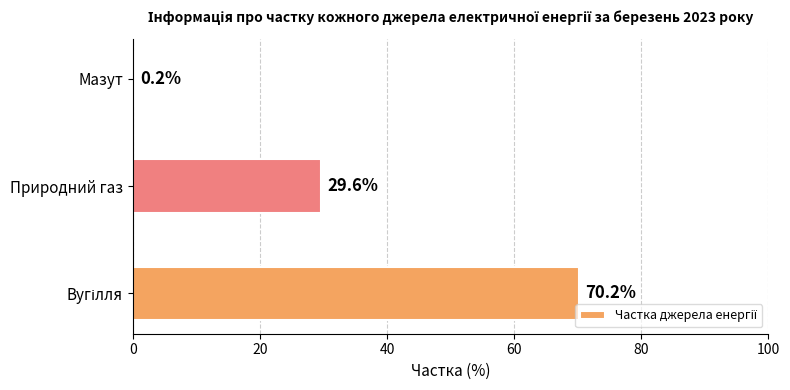

Which has a higher value, Мазут or Природний газ?

Природний газ